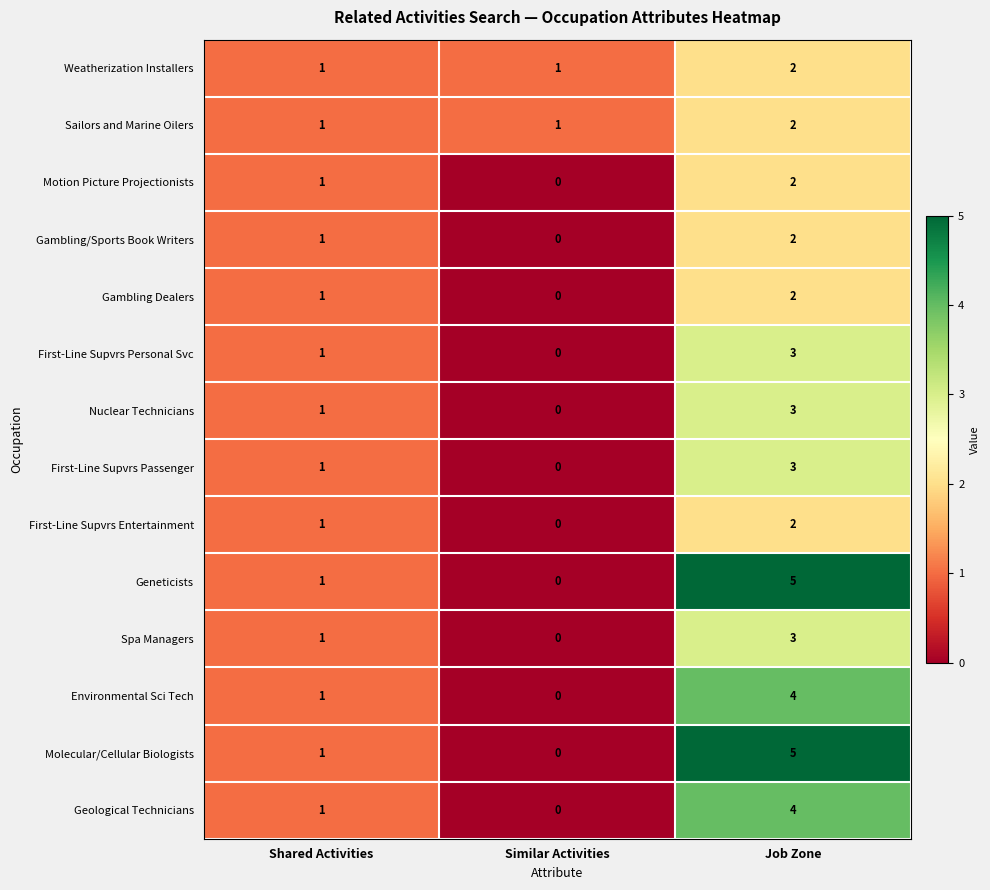

How many data points does each series have?

3